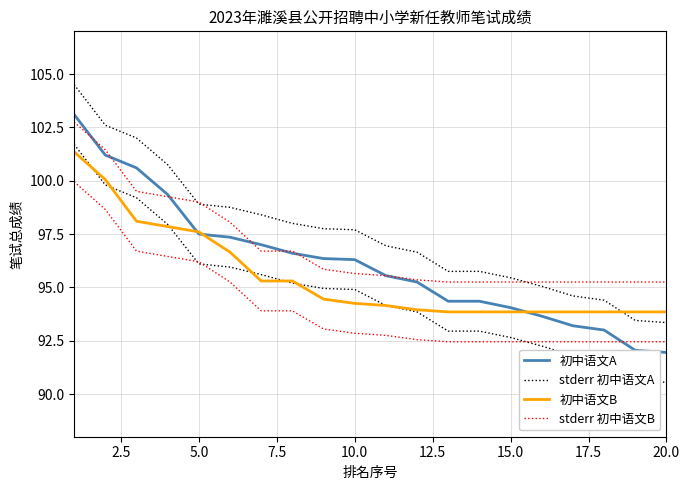

What is the value of the 初中语文A point at the 19th from the left?

92.0